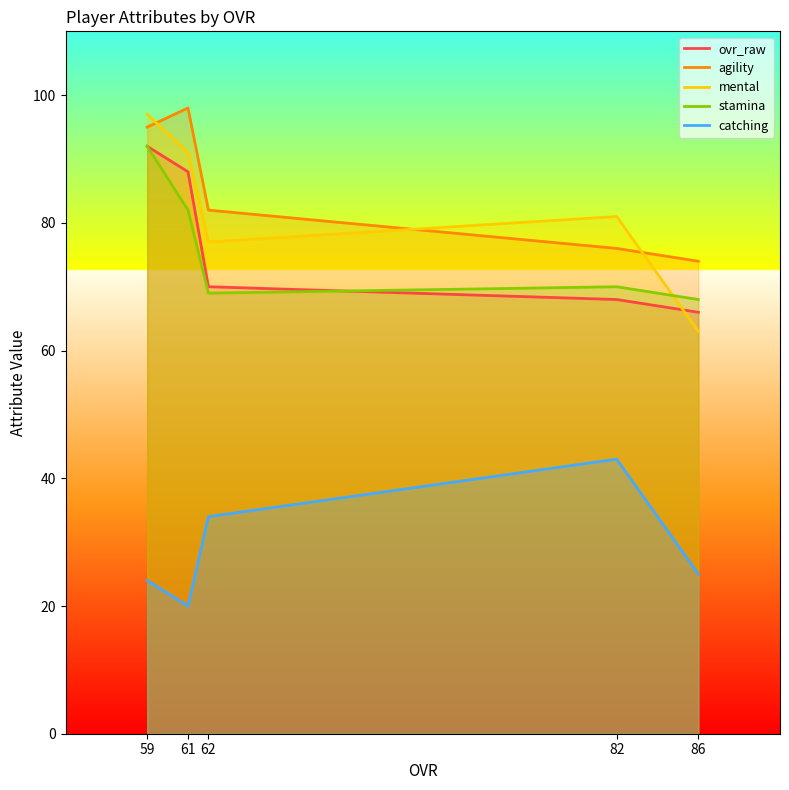

At which label does catching reach its peak?

82